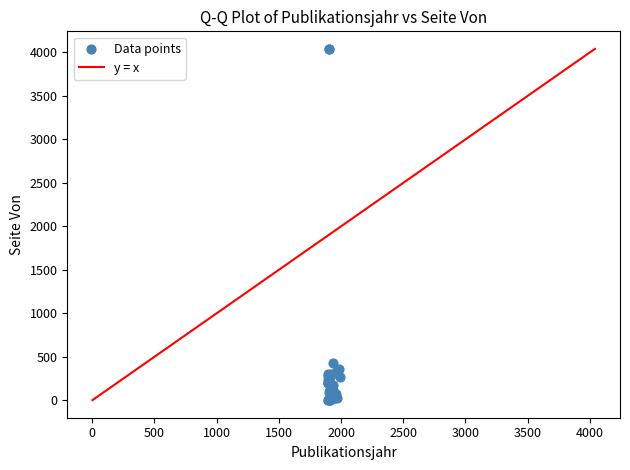

What Y value in the scatter plot is closest to 2021?

431